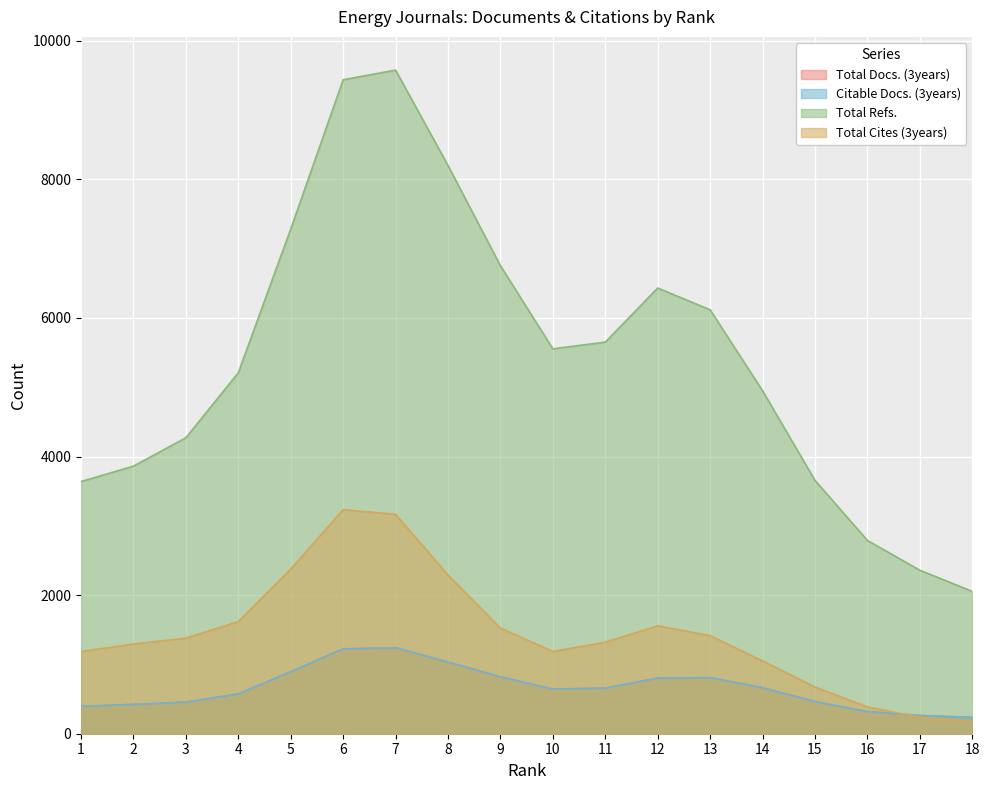

What are all the series names shown in the legend?

Total Docs. (3years), Citable Docs. (3years), Total Refs., Total Cites (3years)